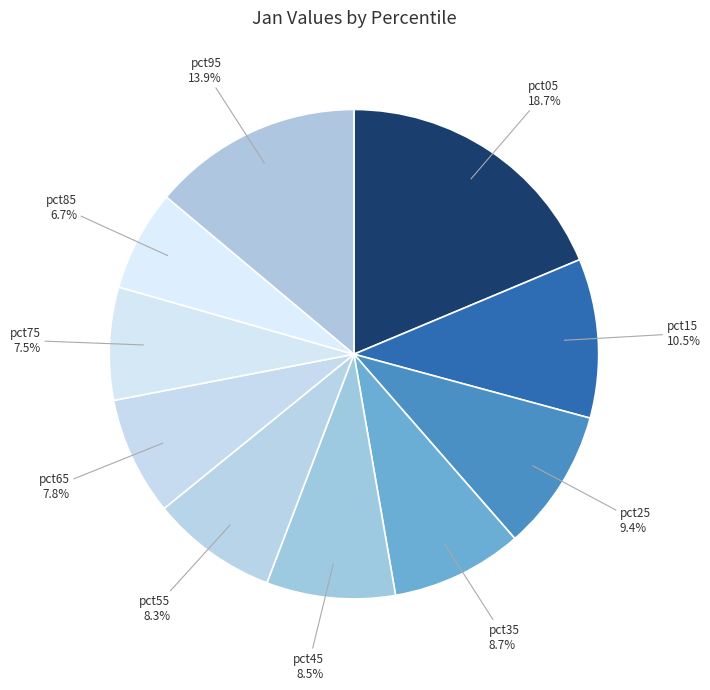

To the nearest percent, what is the average slice percentage?

10%